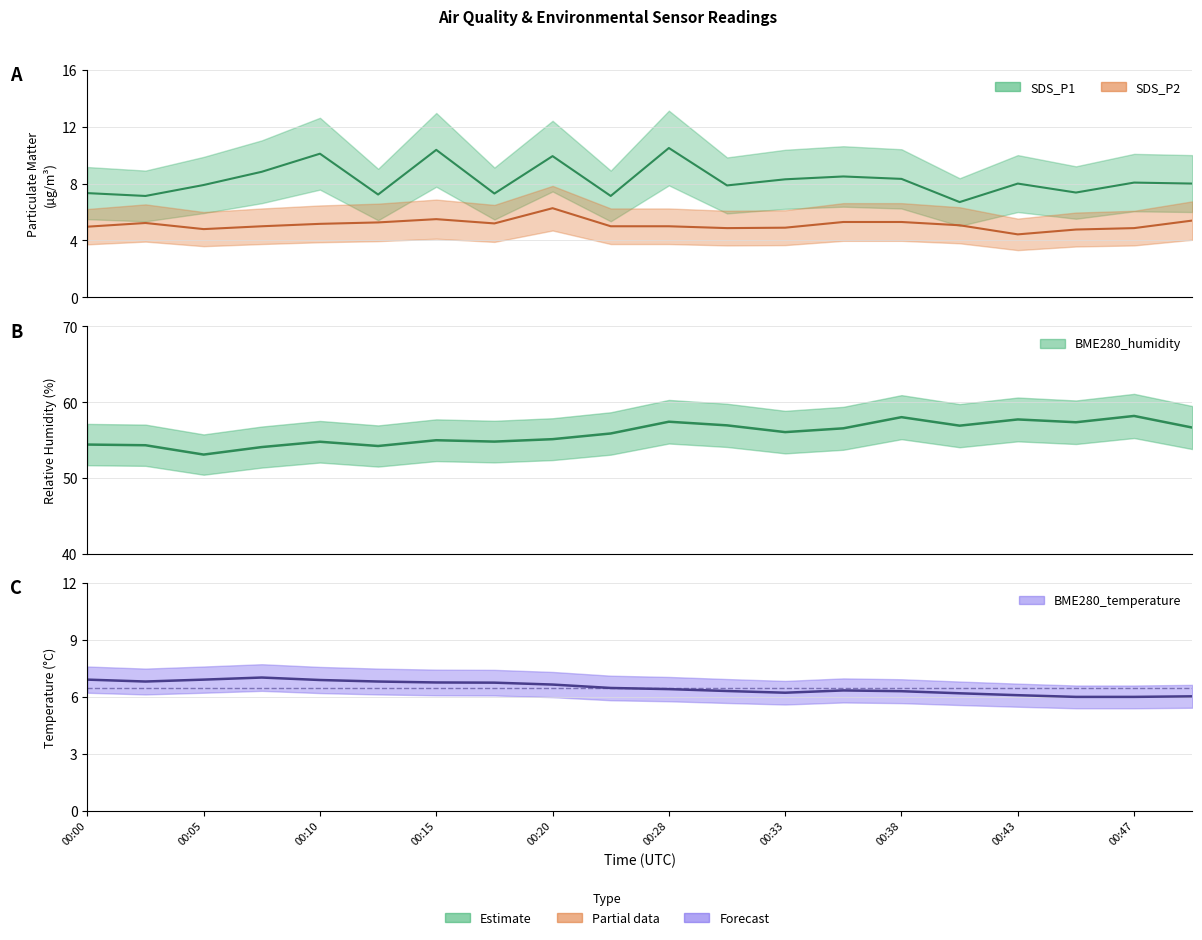

Which series has the largest total across all categories?

BME280_humidity mean